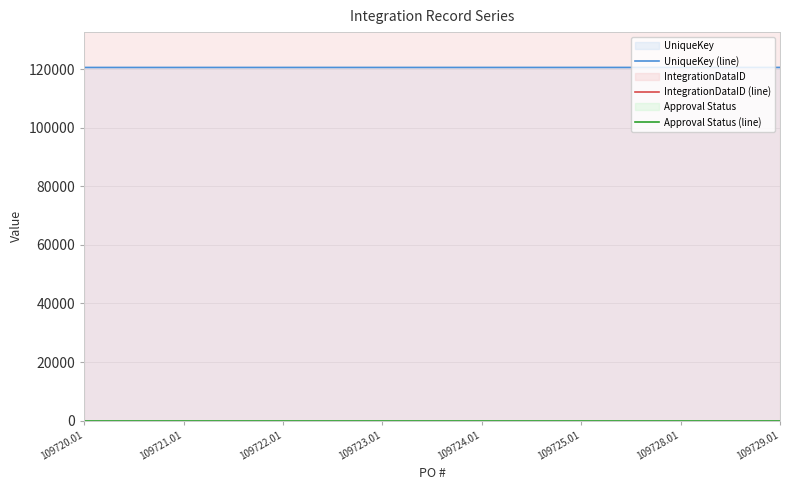

What is the difference between the highest and lowest values at 109722.01?

414453